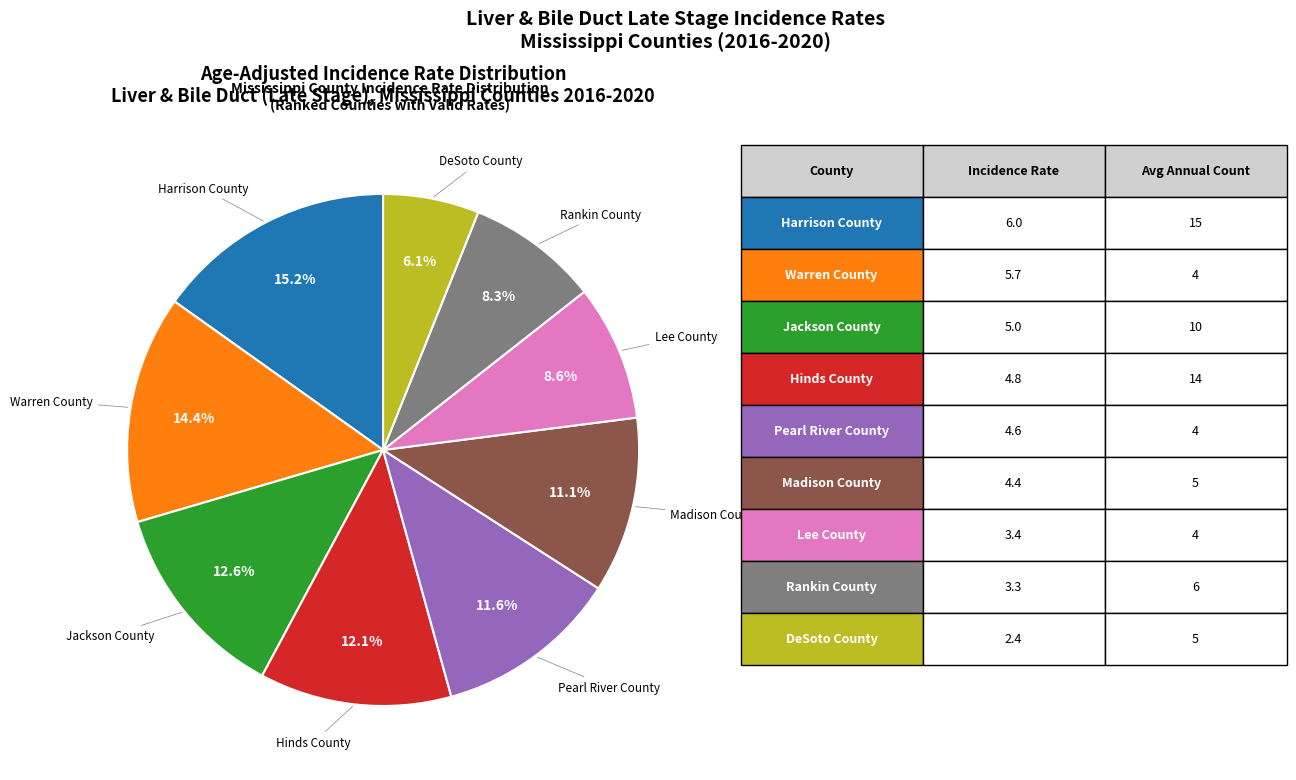

Does any single category account for the majority?

No